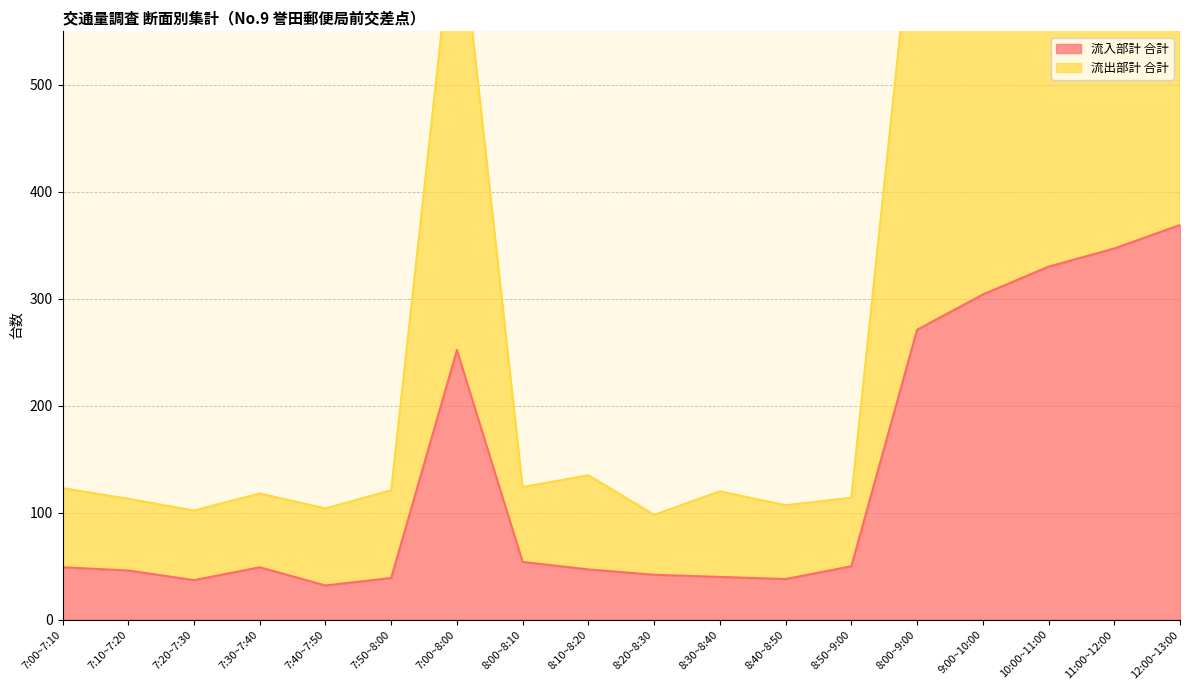

Which series has the largest total across all categories?

流出部計 合計